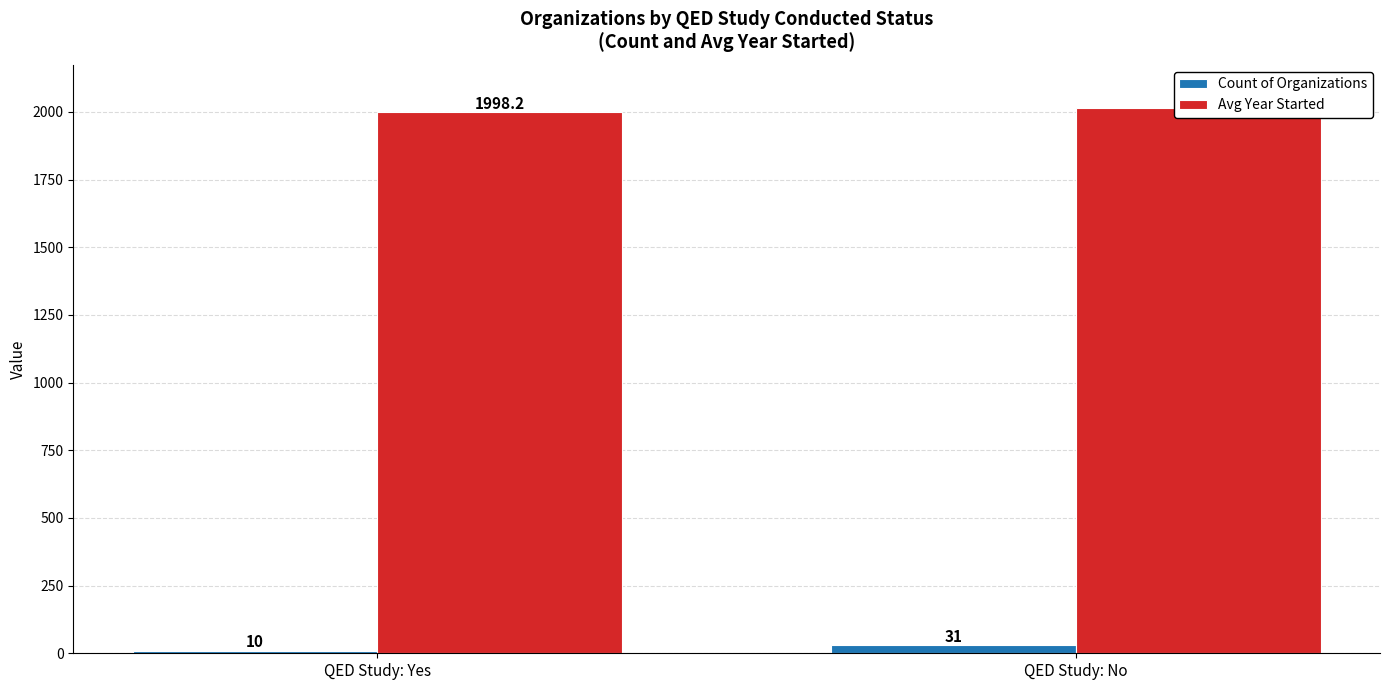

What is the approximate value of Count of Organizations at QED Study: Yes?

10.0